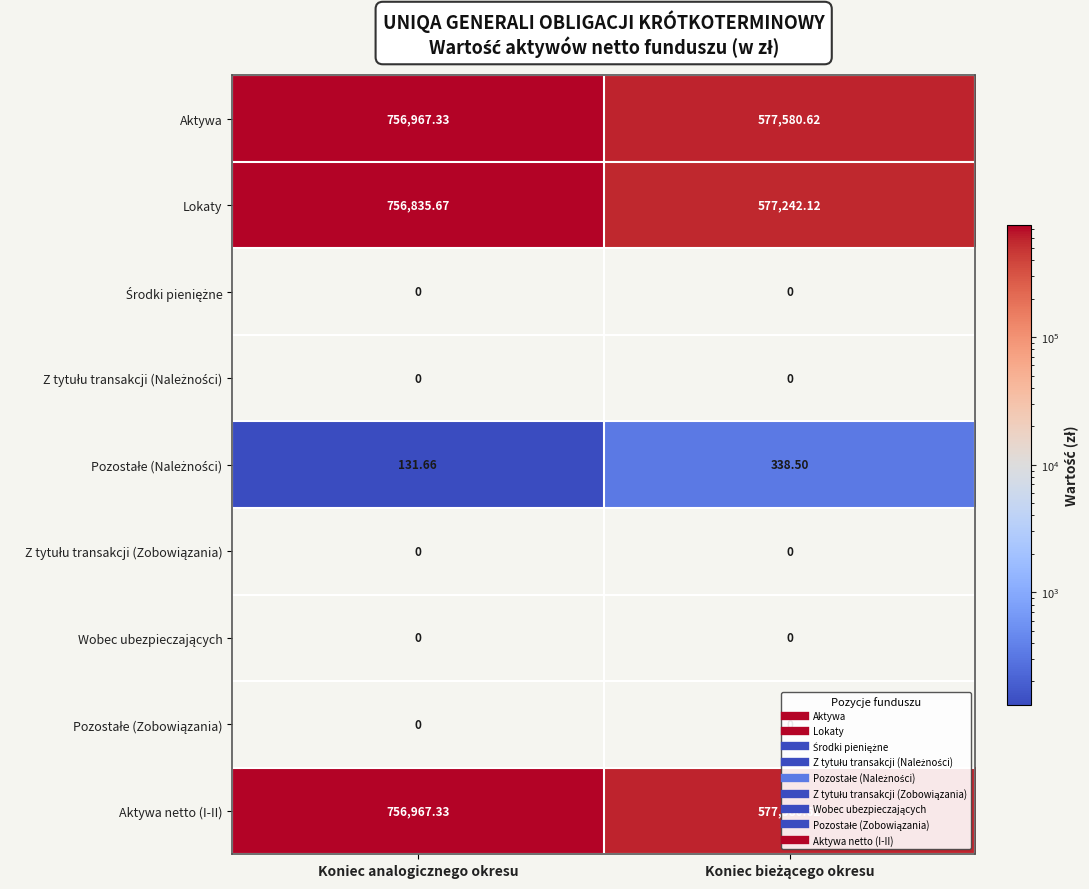

Which label corresponds to the largest value in the chart?

Koniec analogicznego okresu